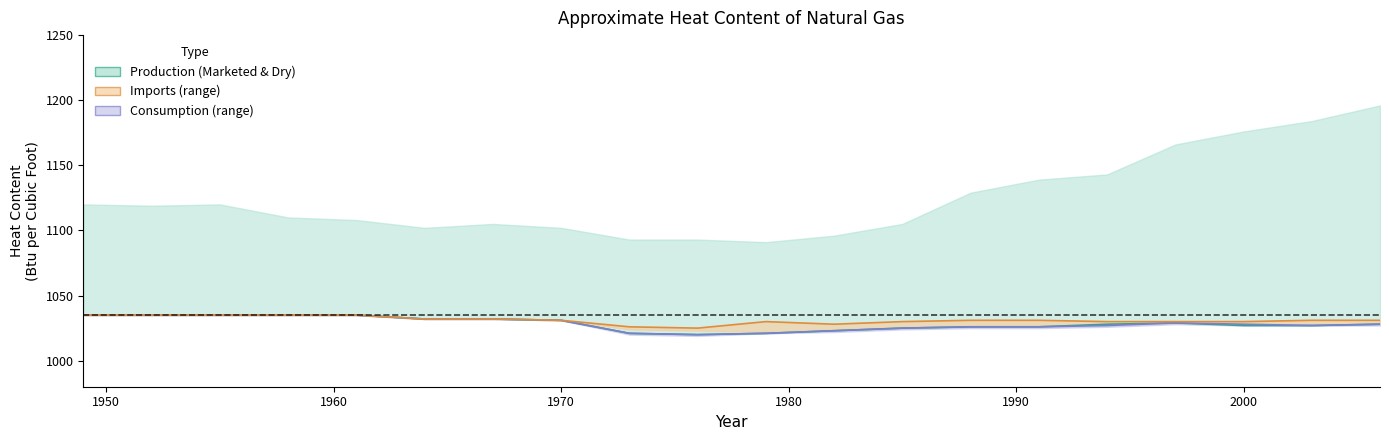

What is the difference between the maximum and second lowest values in the Natural Gas Imports Heat Content (line) series?

9